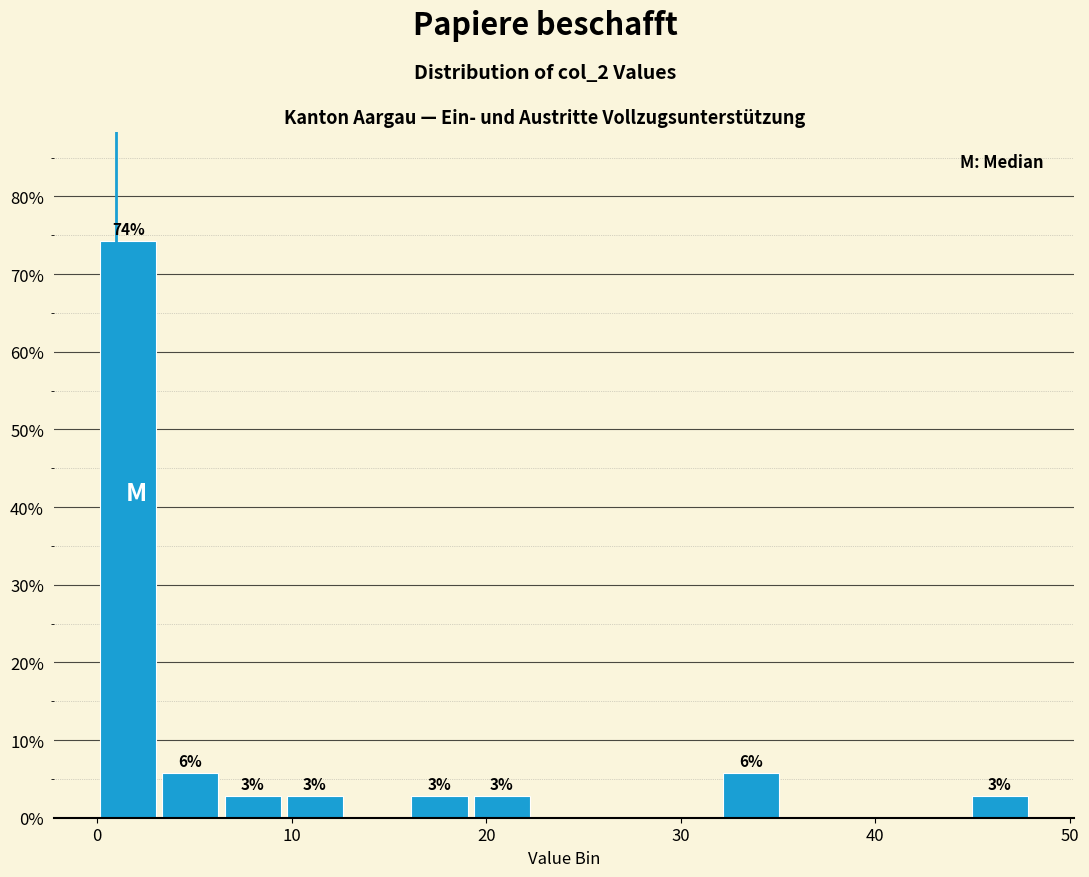

Around what value on the x-axis is the tallest bar? Give the approximate position of its centre, as read against the axis.

2